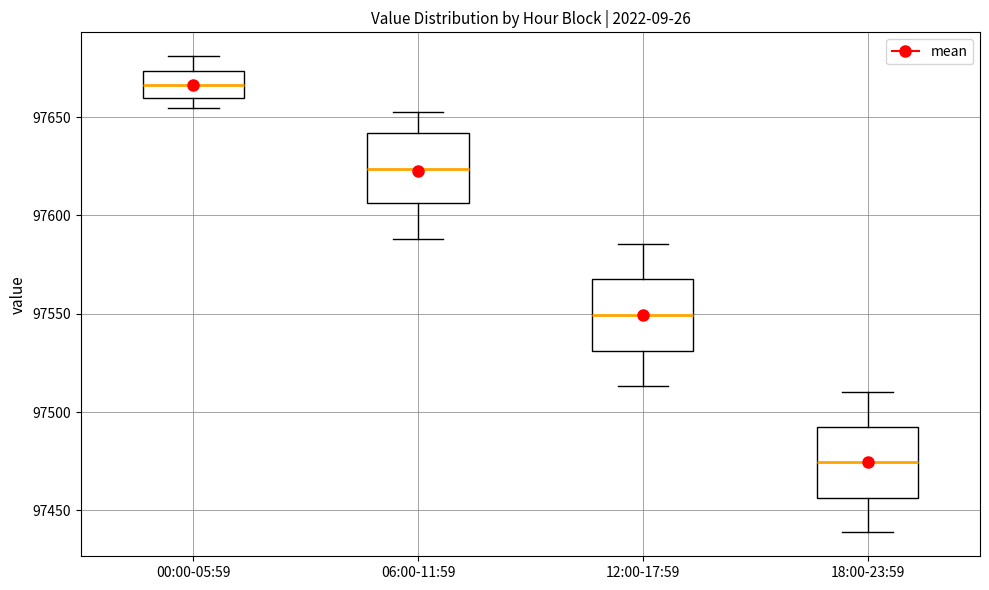

Reading left to right, transcribe this box plot: for each box, give where its median line is, the range the box spans, and where its two whiskers end, as read against the y-axis. The values are not printed on the chart, so give them approximately, as read against the axis.

00:00-05:59: median 97665, box 97660 to 97675, whiskers 97655 to 97680
06:00-11:59: median 97625, box 97605 to 97640, whiskers 97590 to 97655
12:00-17:59: median 97550, box 97530 to 97570, whiskers 97515 to 97585
18:00-23:59: median 97475, box 97455 to 97490, whiskers 97440 to 97510